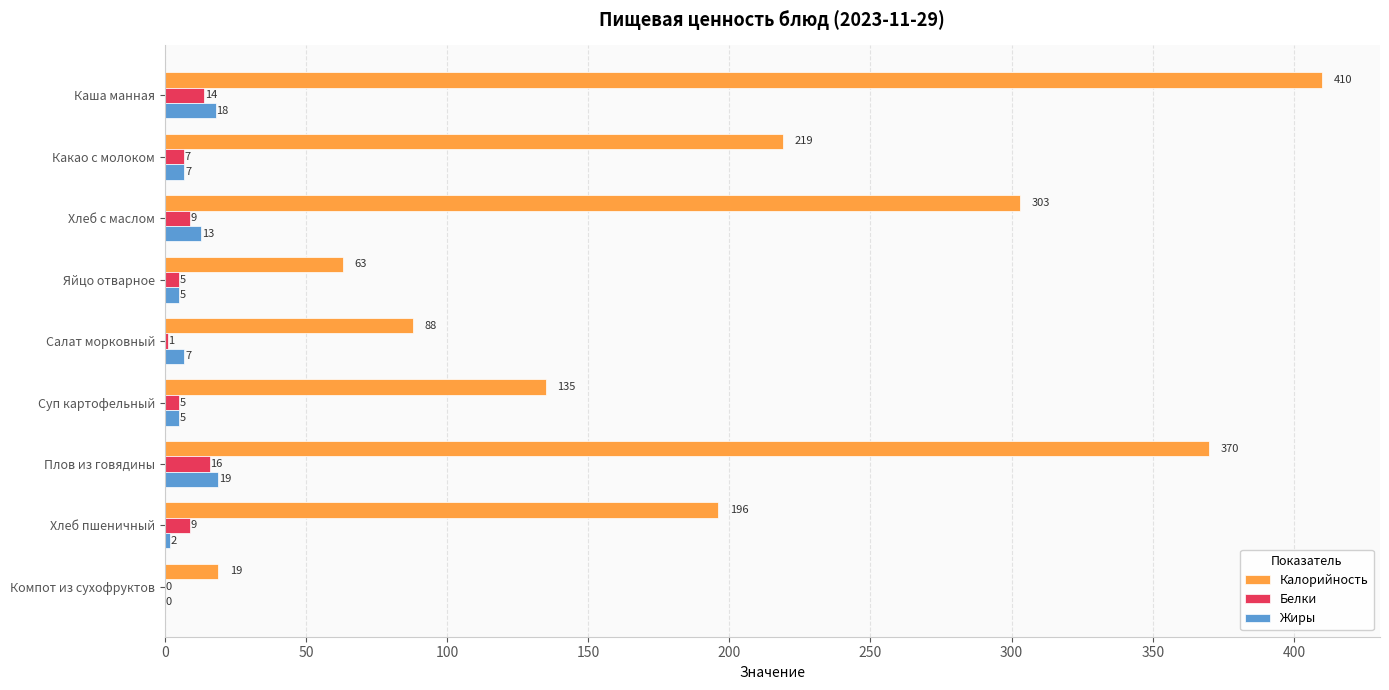

Which series has the largest total across all categories?

Калорийность